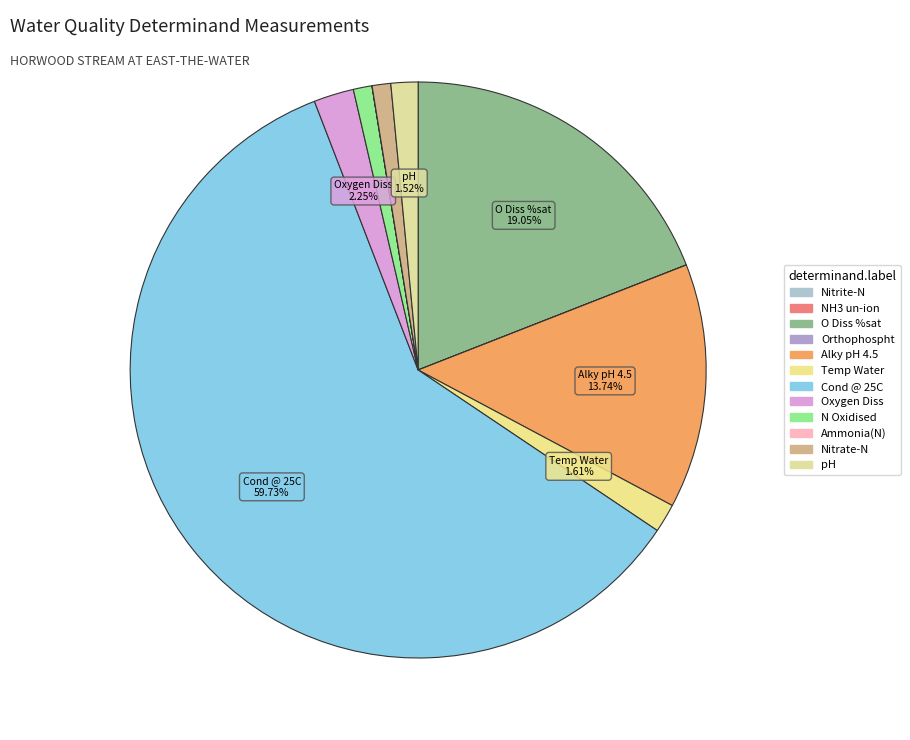

To the nearest percent, what percentage of the pie is N Oxidised?

1%